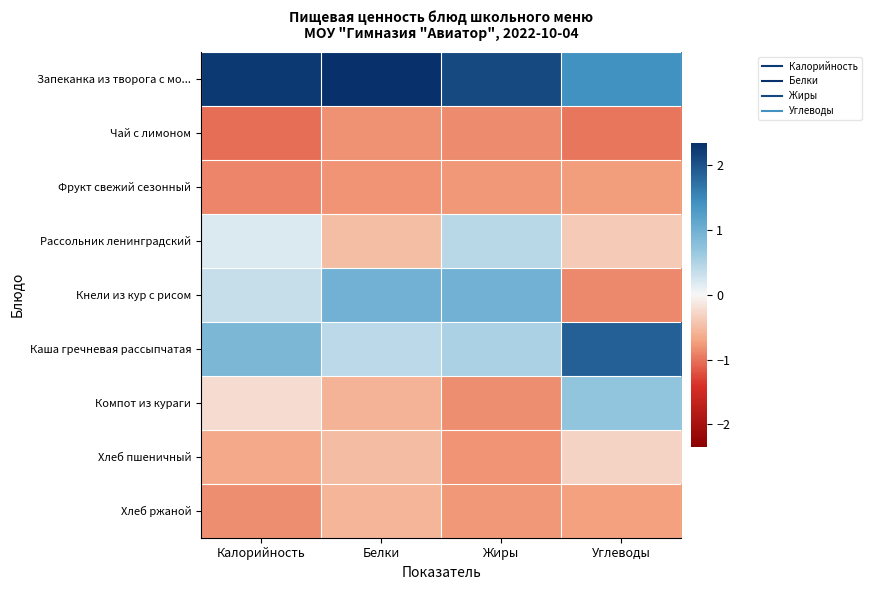

Reading right to left, transcribe all the data shown in this chart.

Запеканка из творога с мо...: Углеводы=1.4	Жиры=2.1	Белки=2.3	Калорийность=2.2
Чай с лимоном: Углеводы=-1.0	Жиры=-0.8	Белки=-0.8	Калорийность=-1.0
Фрукт свежий сезонный: Углеводы=-0.7	Жиры=-0.8	Белки=-0.8	Калорийность=-0.9
Рассольник ленинградский: Углеводы=-0.4	Жиры=0.4	Белки=-0.5	Калорийность=0.2
Кнели из кур с рисом: Углеводы=-0.9	Жиры=1.0	Белки=1.0	Калорийность=0.3
Каша гречневая рассыпчатая: Углеводы=1.9	Жиры=0.5	Белки=0.4	Калорийность=0.9
Компот из кураги: Углеводы=0.7	Жиры=-0.8	Белки=-0.6	Калорийность=-0.2
Хлеб пшеничный: Углеводы=-0.3	Жиры=-0.8	Белки=-0.5	Калорийность=-0.7
Хлеб ржаной: Углеводы=-0.7	Жиры=-0.8	Белки=-0.6	Калорийность=-0.8